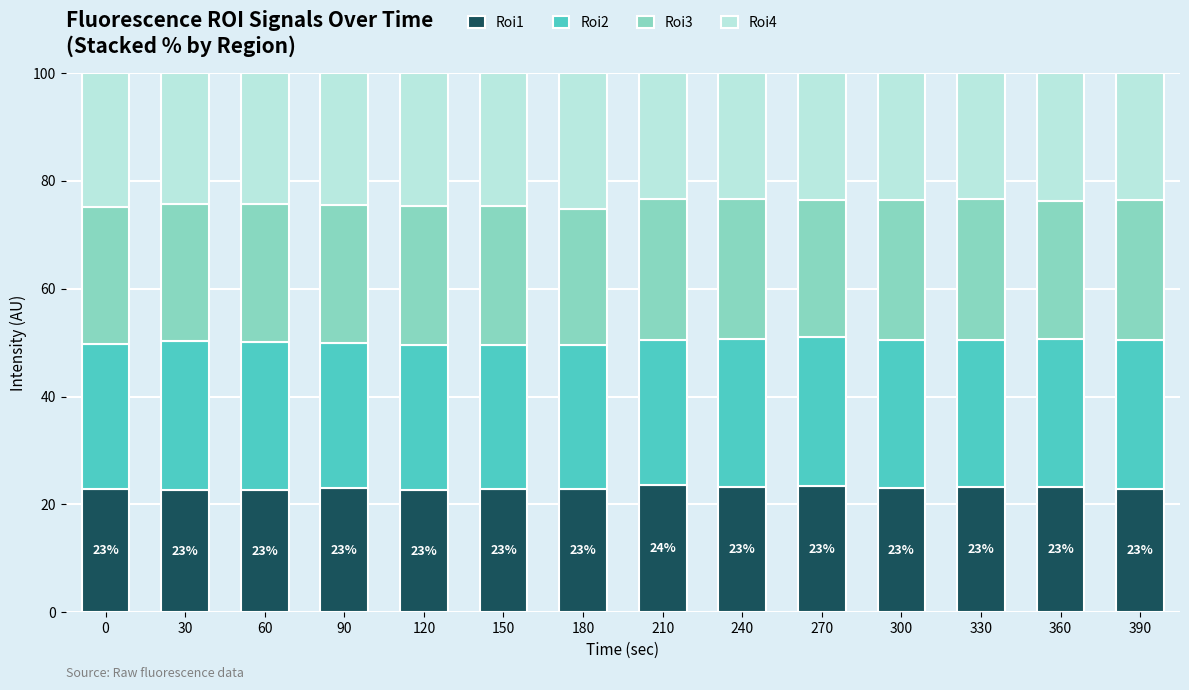

Is it true that Roi1 equals 14.7 at 180?

False